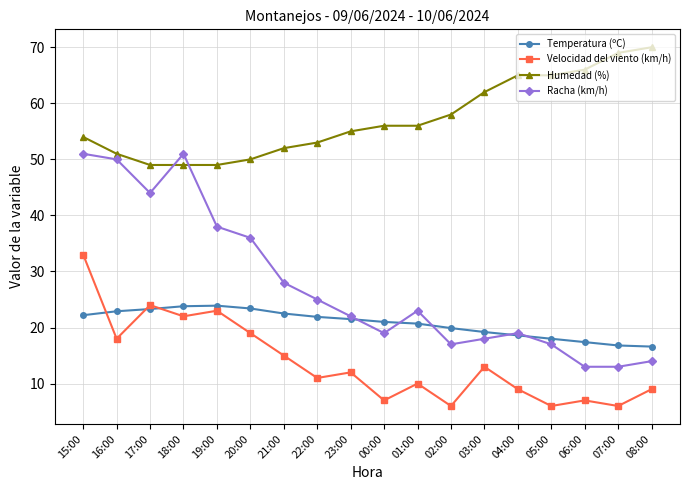

What is the sum of all Racha (km/h) values?

498.0